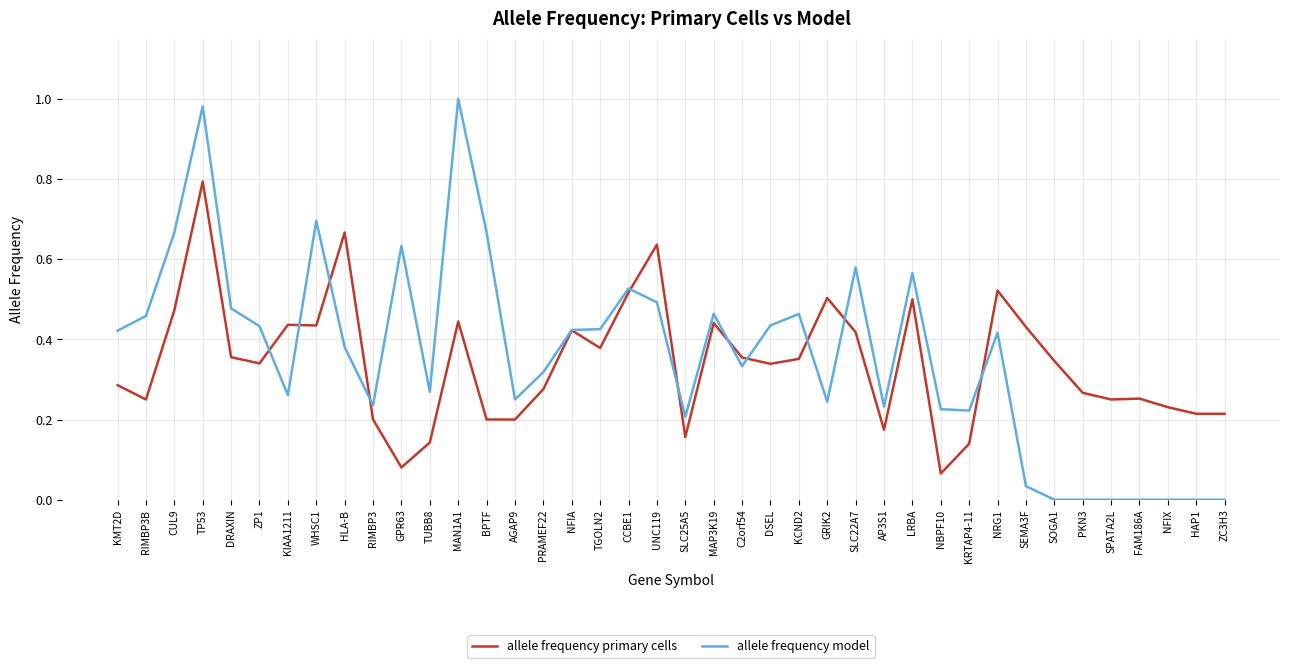

What is the maximum value for allele frequency primary cells?

0.8